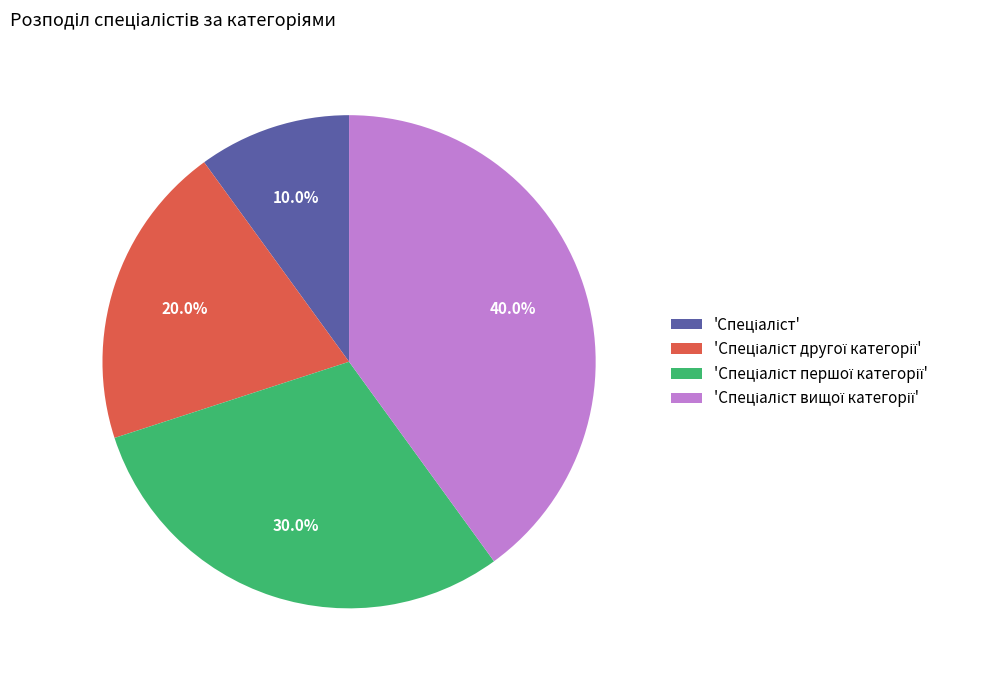

Is there any slice that represents more than half of the pie?

No